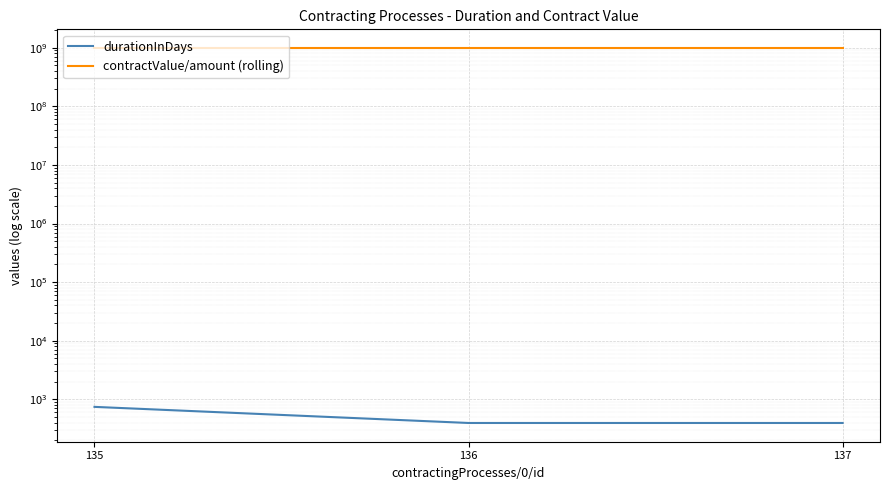

Reading left to right, what are all the values shown in this chart?

durationInDays: 135=742.0	136=394.0	137=394.0
contractValue/amount (rolling): 135=987025706.9	136=987025706.9	137=987025706.9